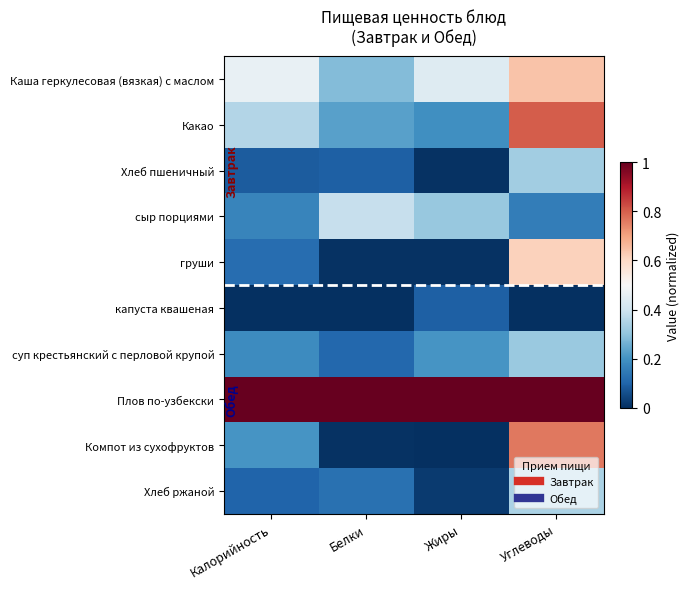

Which series has the largest total across all categories?

Плов по-узбекски